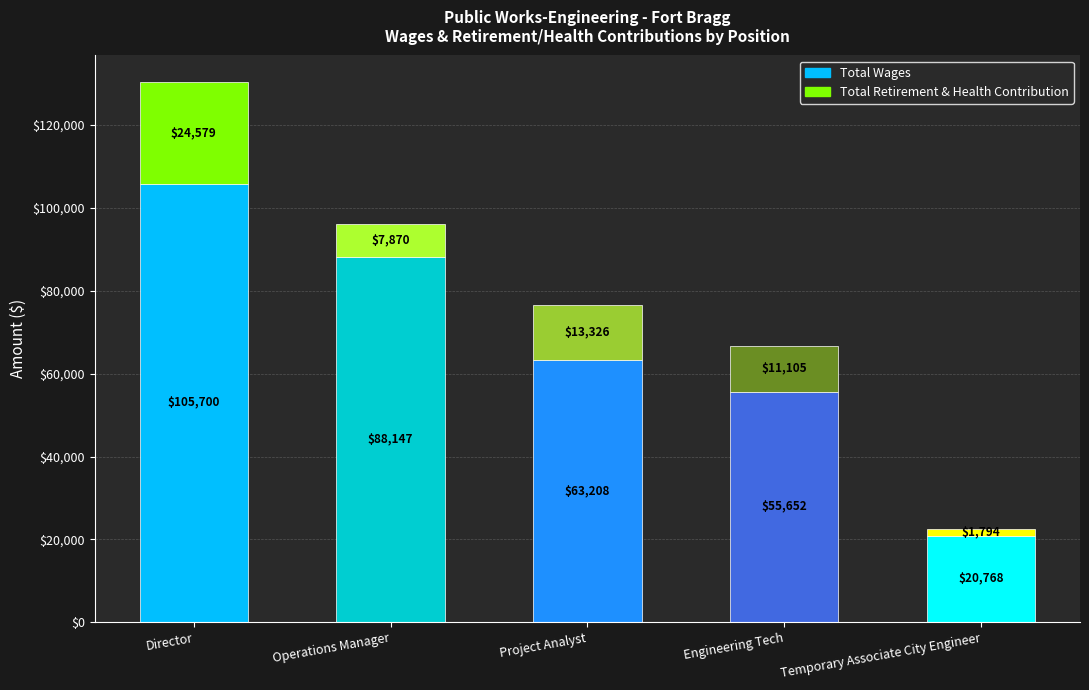

What is the sum of all Total Retirement & Health Contribution values?

58674